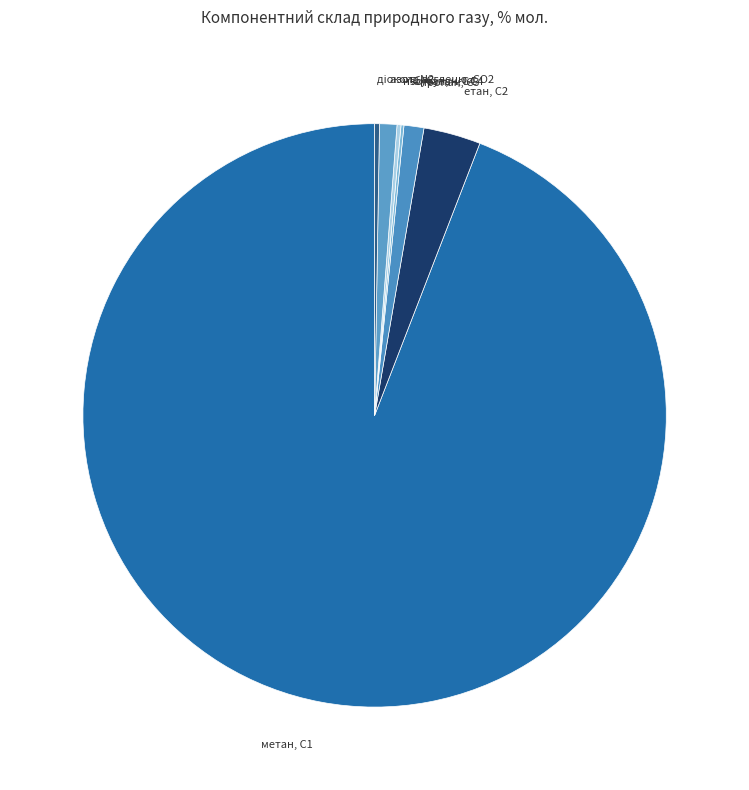

Combined, do етан, С2 and метан, С1 account for over 50%?

Yes